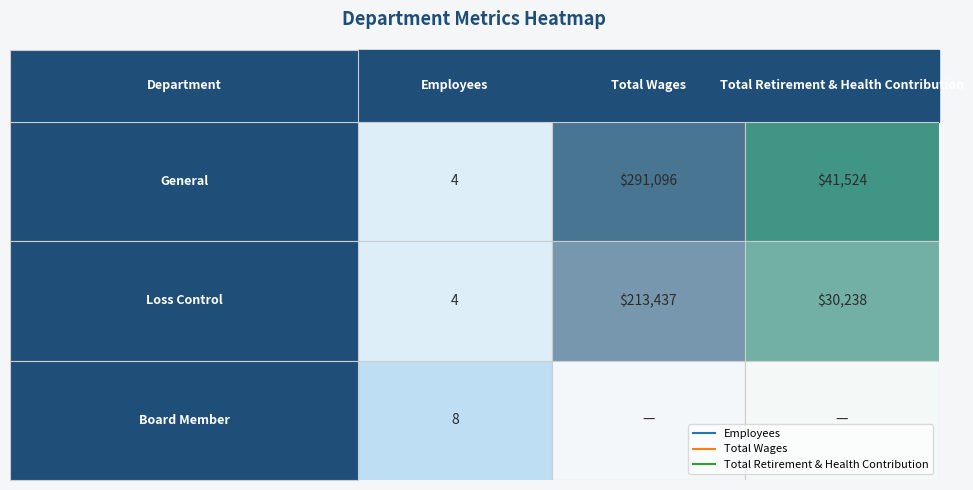

Which series has the widest spread of values?

General